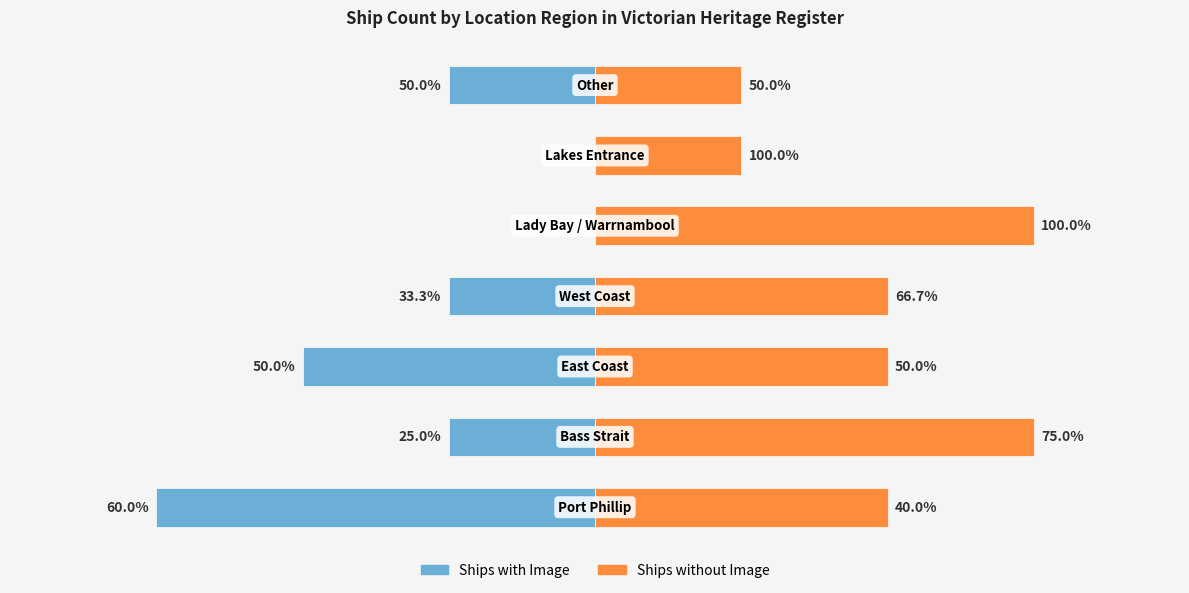

How many bars are there in total?

14